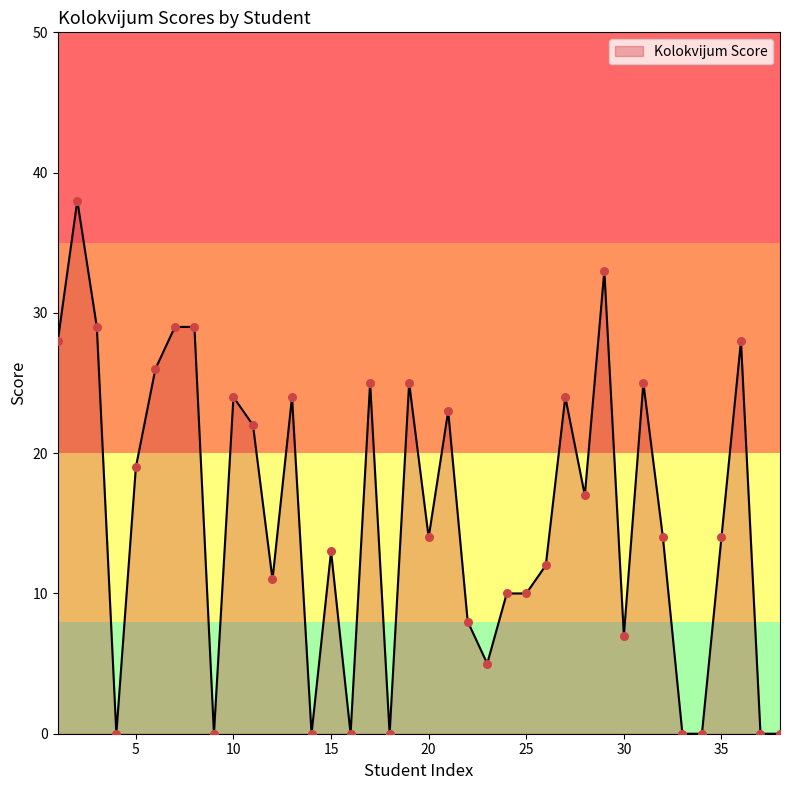

What is the maximum value shown in the chart?

38